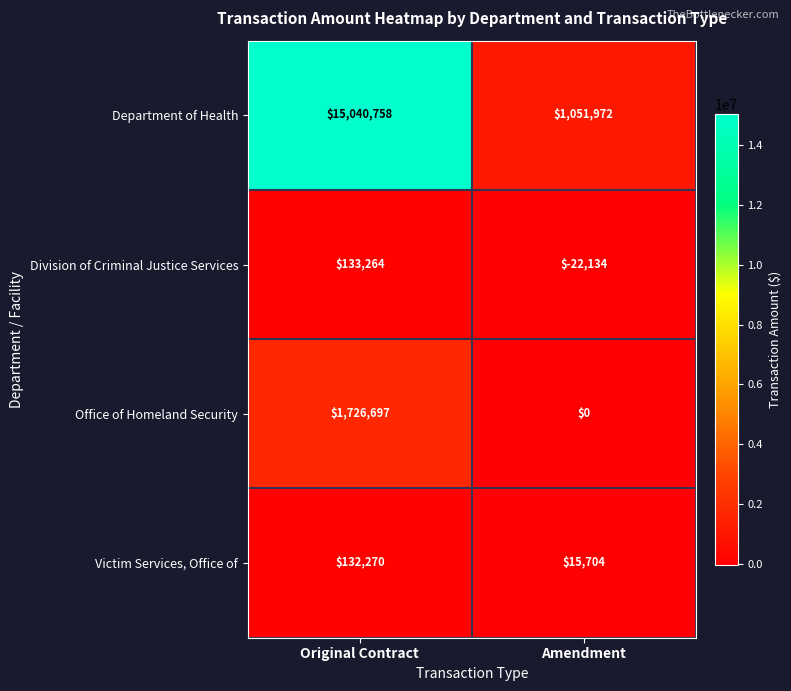

At how many categories does at least one series exceed 455643?

2